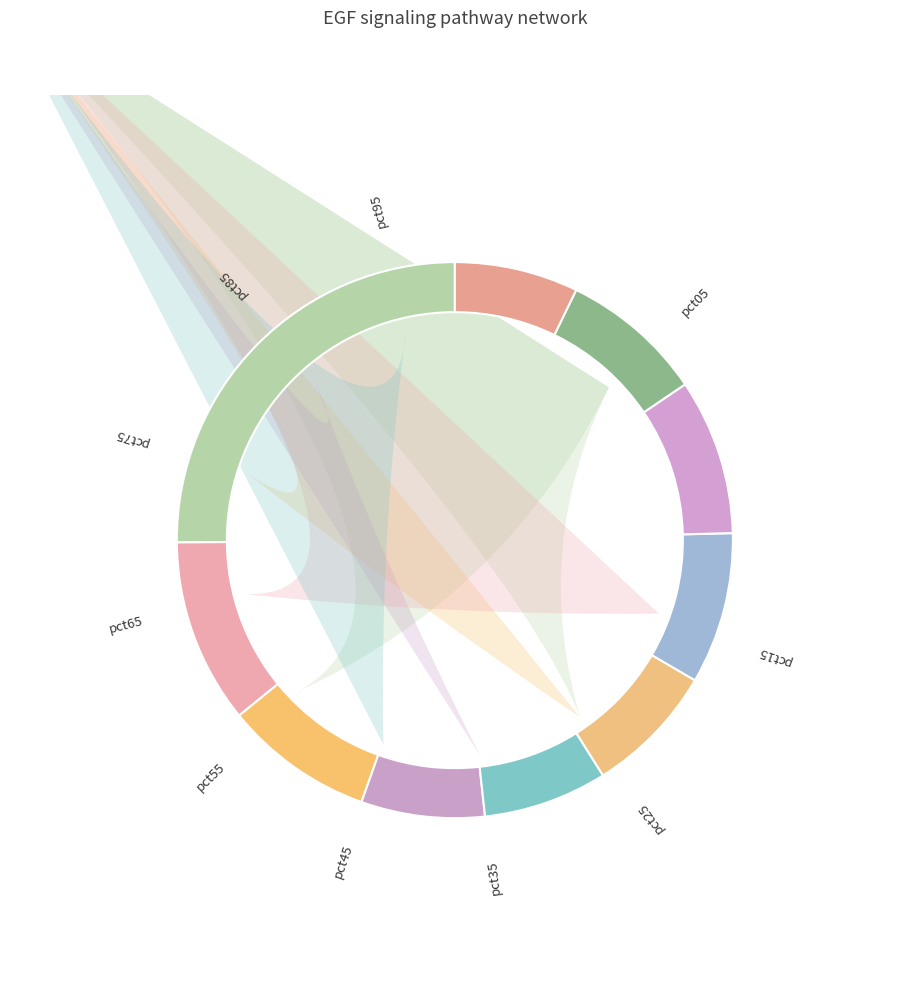

What percentage do pct65 and pct25 together represent?

17.5%